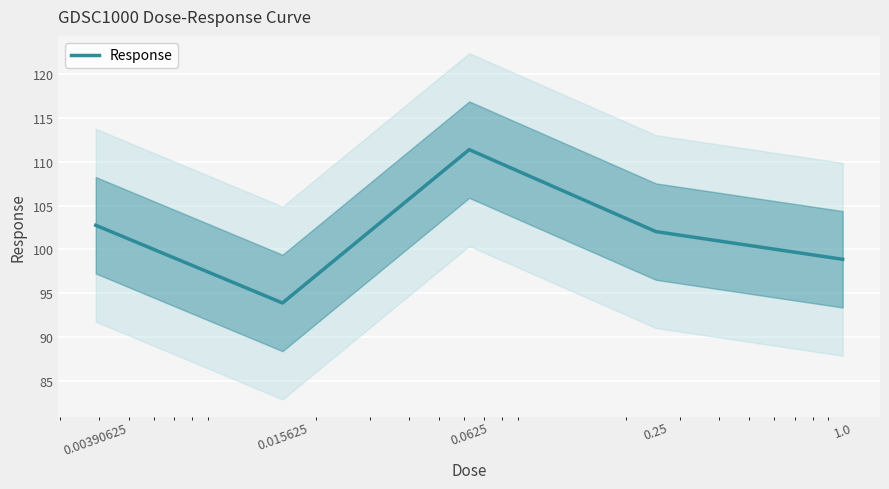

Rank the categories by value from highest to lowest.

0.0625, 0.00390625, 0.25, 1.0, 0.015625